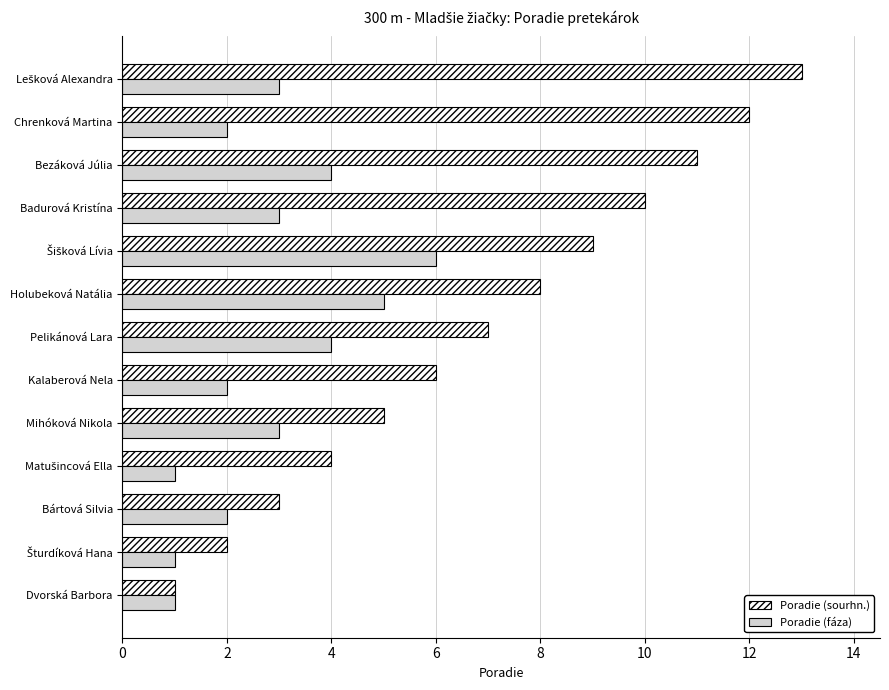

List the series in order of their overall mean, highest first.

Poradie (sourhn.), Poradie (fáza)